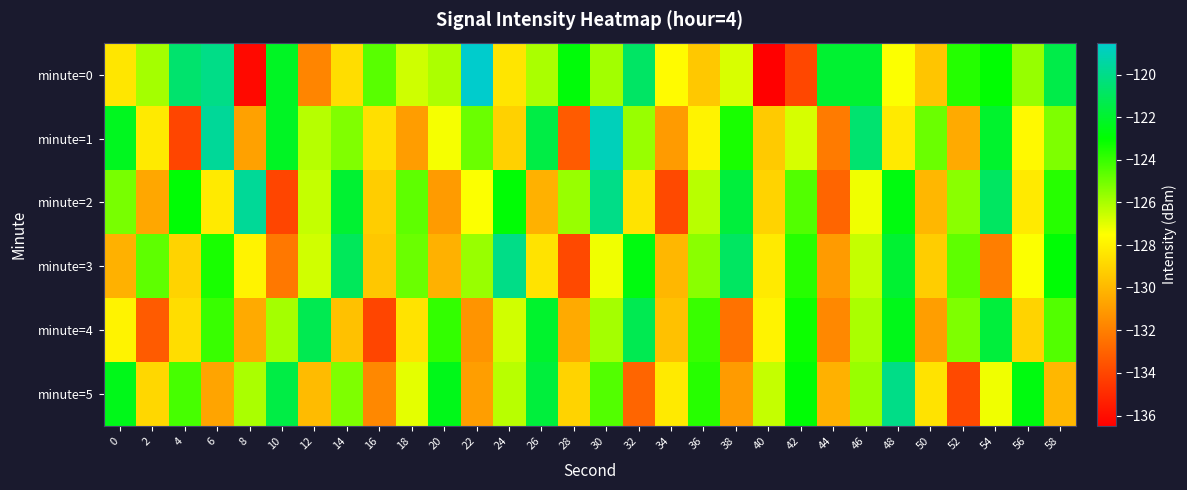

Reading left to right, transcribe all the data shown in this chart.

minute=0: 0=-128.4	2=-125.9	4=-120.6	6=-120.0	8=-136.1	10=-122.2	12=-131.8	14=-128.7	16=-124.6	18=-126.6	20=-126.0	22=-118.5	24=-128.4	26=-126.0	28=-122.8	30=-125.9	32=-120.8	34=-127.6	36=-129.4	38=-126.8	40=-136.5	42=-133.9	44=-121.9	46=-121.9	48=-127.5	50=-129.5	52=-123.6	54=-122.9	56=-125.6	58=-121.4
minute=1: 0=-122.3	2=-128.2	4=-134.0	6=-119.6	8=-130.8	10=-122.2	12=-126.2	14=-125.3	16=-128.6	18=-130.9	20=-127.3	22=-124.9	24=-129.1	26=-121.5	28=-133.2	30=-118.9	32=-125.7	34=-131.0	36=-127.9	38=-123.5	40=-129.3	42=-126.8	44=-132.1	46=-120.6	48=-128.2	50=-124.9	52=-130.5	54=-122.0	56=-127.7	58=-125.2
minute=2: 0=-125.1	2=-130.6	4=-122.9	6=-128.2	8=-119.7	10=-134.0	12=-126.5	14=-121.9	16=-129.2	18=-124.7	20=-131.0	22=-127.5	24=-122.9	26=-130.2	28=-125.7	30=-120.0	32=-128.5	34=-133.9	36=-126.2	38=-121.7	40=-129.0	42=-124.5	44=-132.9	46=-127.2	48=-122.7	50=-130.0	52=-125.5	54=-120.9	56=-128.2	58=-123.7
minute=3: 0=-130.2	2=-124.7	4=-129.0	6=-123.5	8=-127.9	10=-132.2	12=-126.7	14=-121.0	16=-129.5	18=-124.9	20=-130.2	22=-125.7	24=-120.0	26=-128.5	28=-133.9	30=-127.2	32=-122.7	34=-130.0	36=-125.5	38=-120.9	40=-128.2	42=-123.7	44=-131.0	46=-126.5	48=-121.9	50=-129.2	52=-124.7	54=-132.0	56=-127.5	58=-122.9
minute=4: 0=-127.9	2=-133.2	4=-128.7	6=-124.0	8=-130.5	10=-125.9	12=-121.2	14=-129.7	16=-134.0	18=-128.5	20=-123.9	22=-131.2	24=-126.7	26=-122.0	28=-130.5	30=-125.9	32=-121.2	34=-129.7	36=-124.0	38=-132.5	40=-127.9	42=-123.2	44=-131.7	46=-126.0	48=-122.5	50=-130.9	52=-125.2	54=-121.7	56=-129.0	58=-124.5
minute=5: 0=-122.5	2=-128.9	4=-124.2	6=-130.7	8=-126.0	10=-121.5	12=-129.9	14=-125.2	16=-131.7	18=-127.0	20=-122.5	22=-130.9	24=-126.2	26=-121.7	28=-129.0	30=-124.5	32=-132.9	34=-128.2	36=-123.7	38=-131.0	40=-126.5	42=-122.9	44=-130.2	46=-125.7	48=-120.0	50=-128.5	52=-133.9	54=-127.2	56=-122.7	58=-130.0